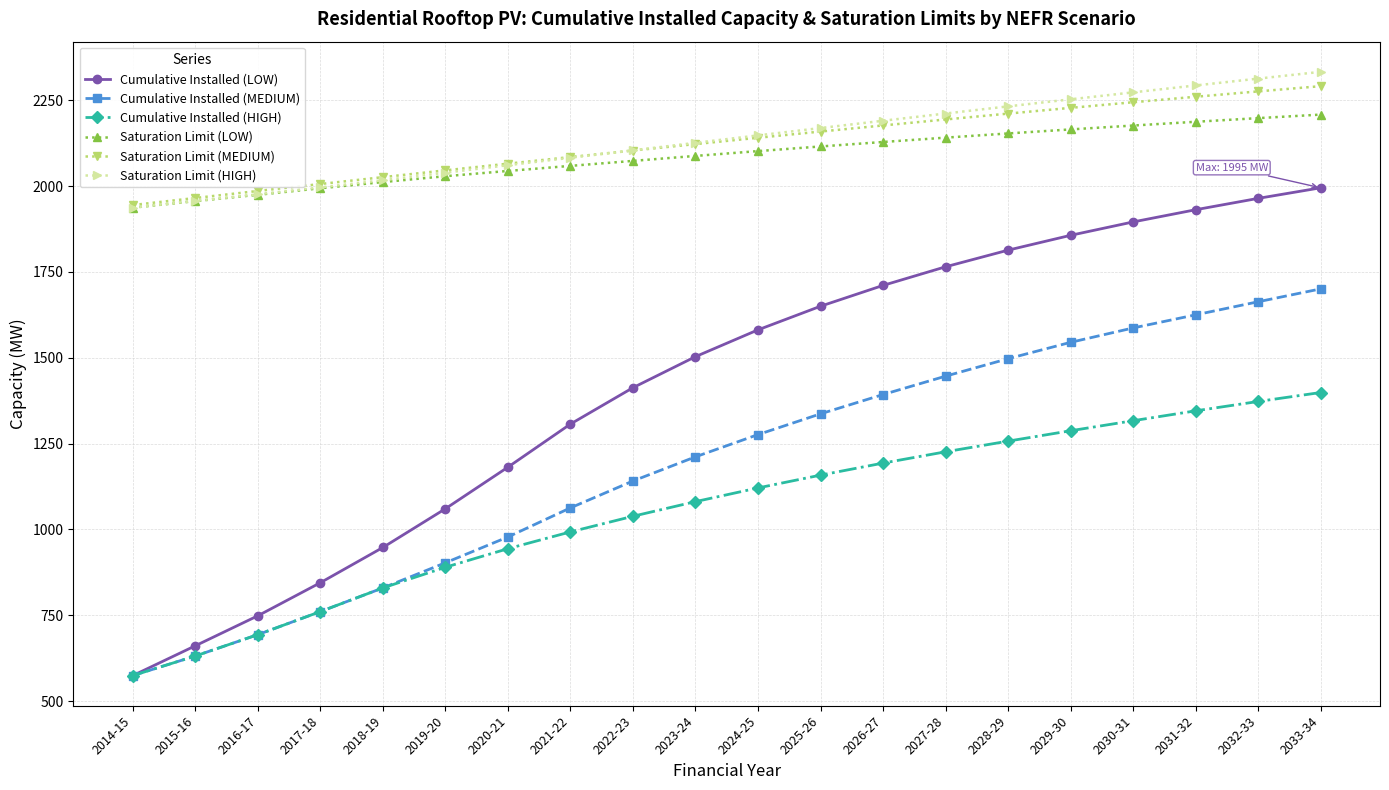

How many lines are shown in the chart?

6